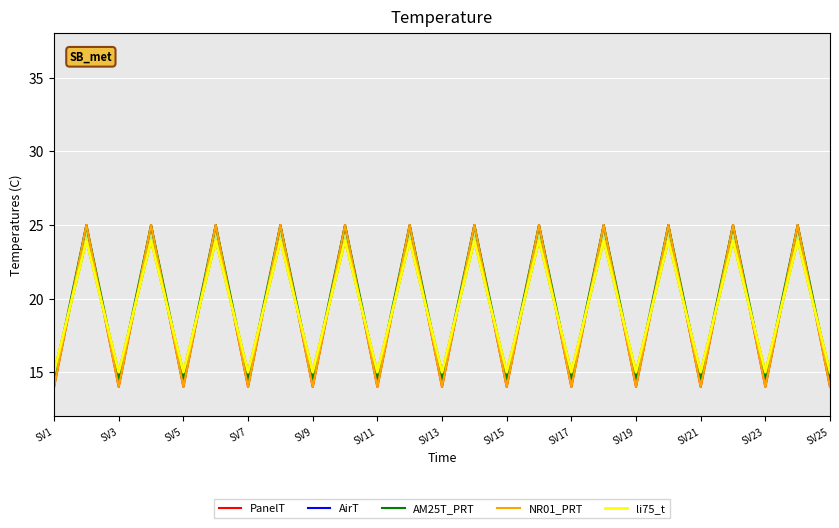

What are all the series names shown in the legend?

PanelT, AirT, AM25T_PRT, NR01_PRT, li75_t